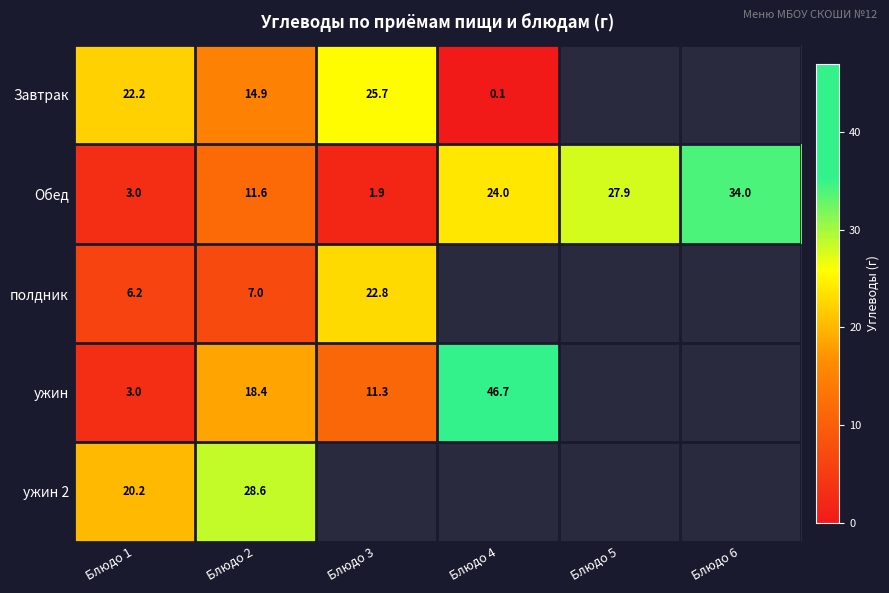

What is the minimum value for Обед?

1.9